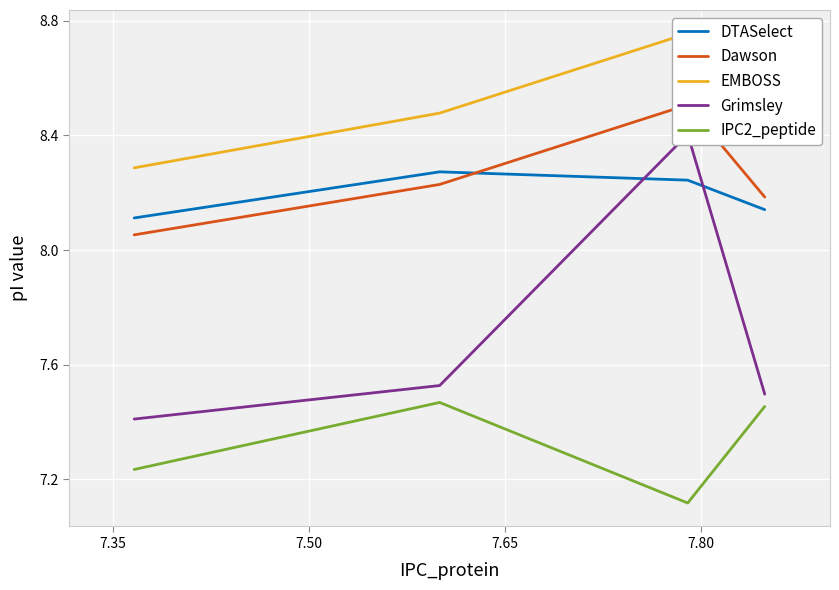

What is the maximum value shown in the chart?

8.8